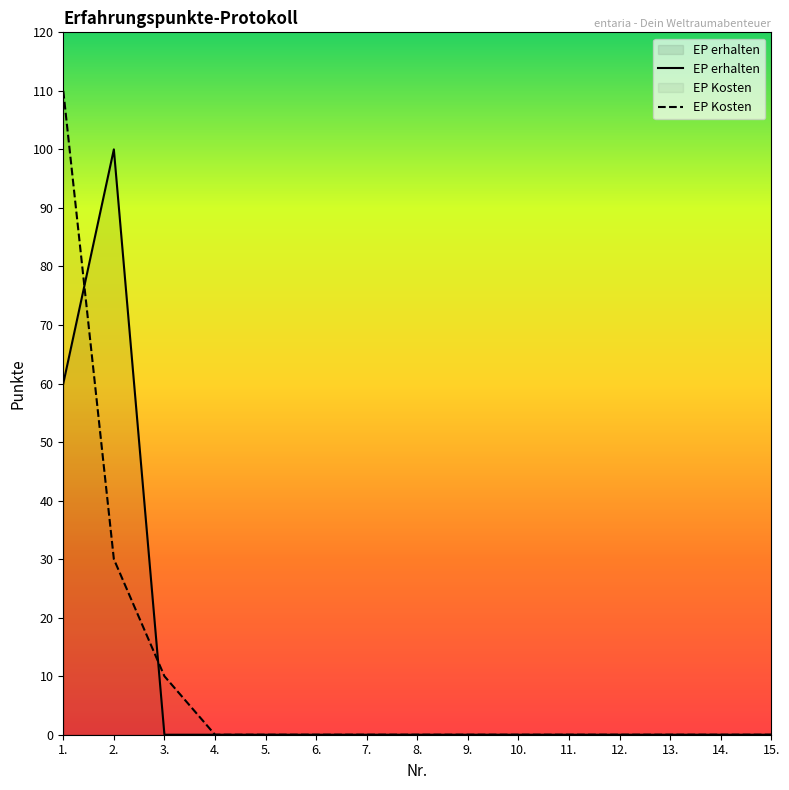

How many lines are shown in the chart?

2